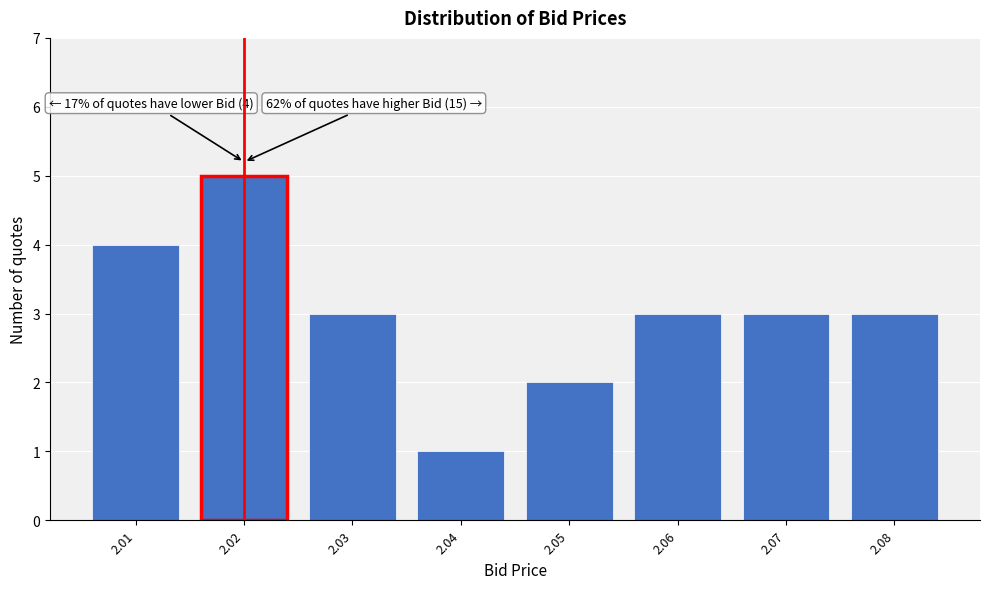

Reading left to right, transcribe all the data shown in this chart.

4	5	3	1	2	3	3	3